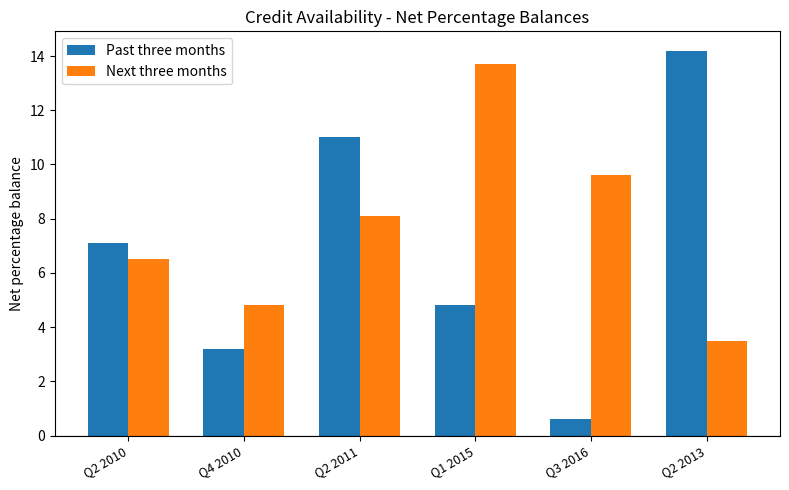

What position from the left is Q3 2016?

5